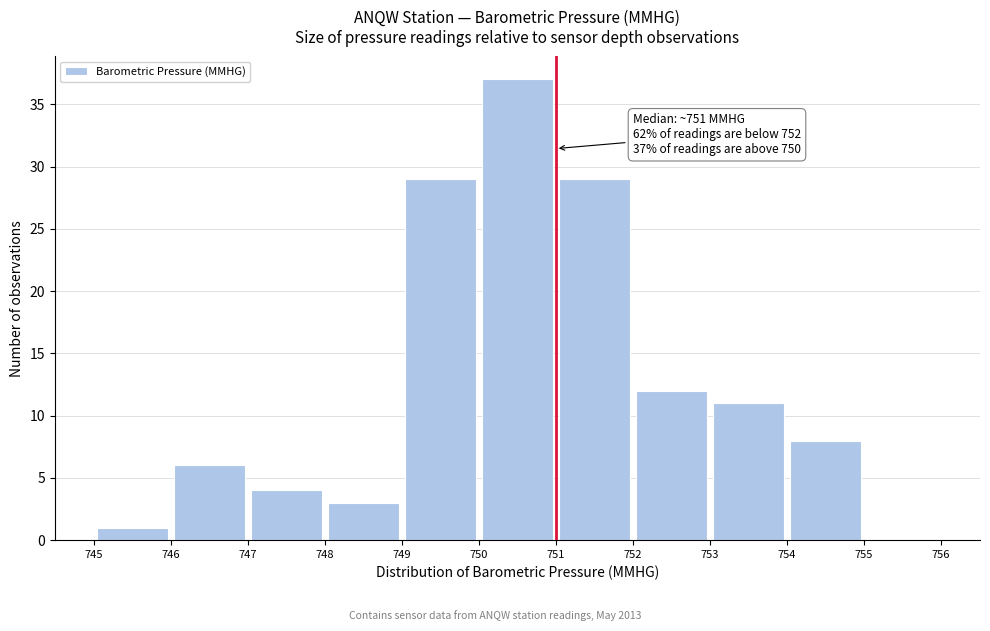

Over which range of the x-axis is the bar tallest?

750 to 751